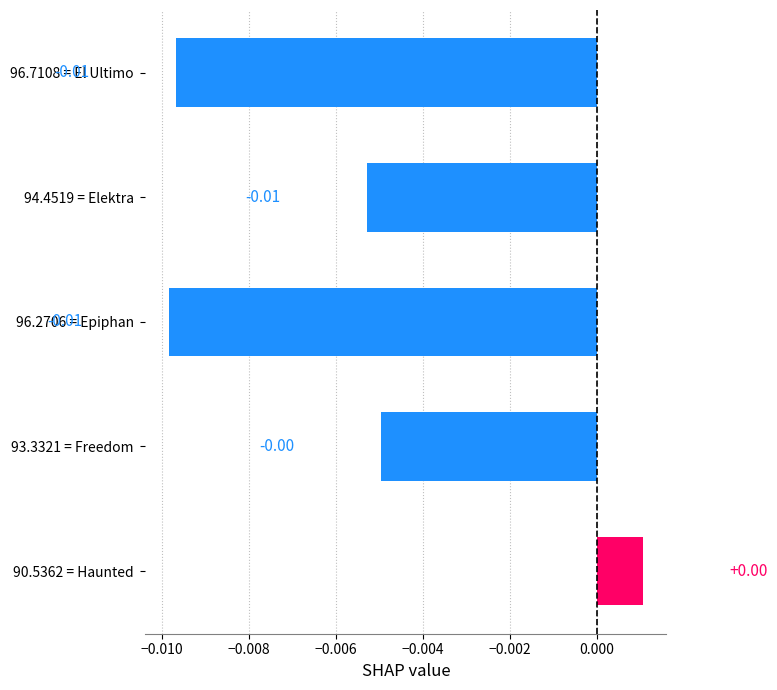

Between 93.3321 = Freedom and 94.4519 = Elektra, which is larger?

93.3321 = Freedom